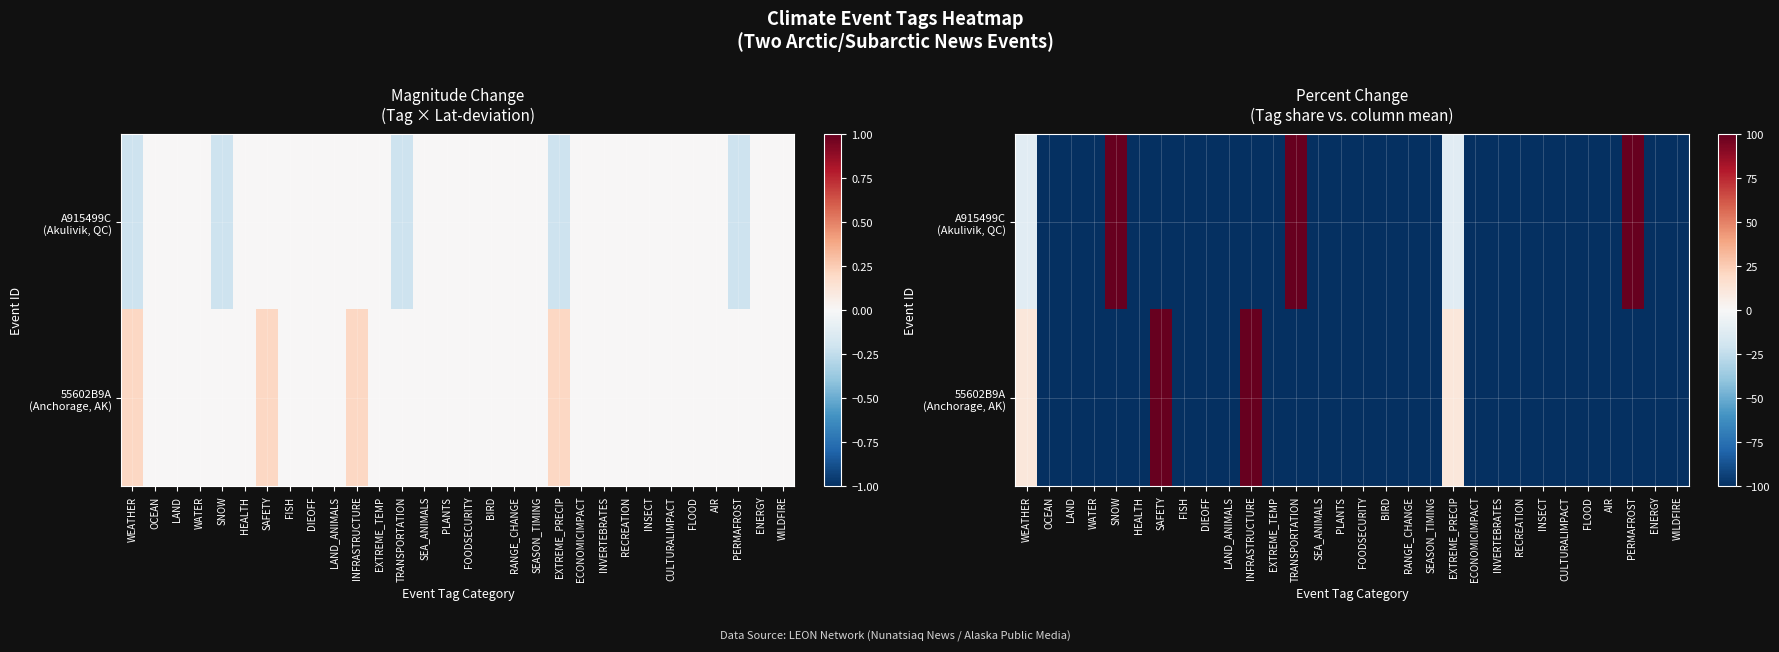

At which category does the chart reach its minimum across all series?

OCEAN